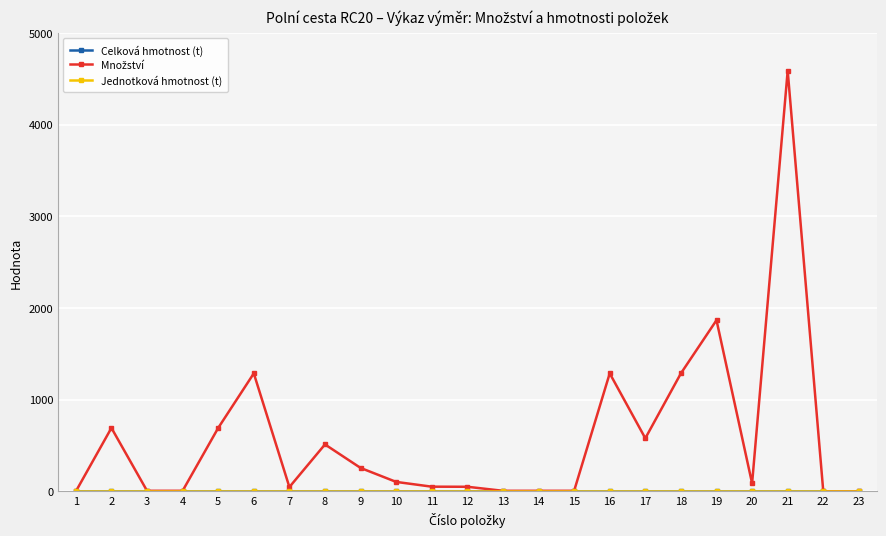

Which category has the highest value in the Celková hmotnost (t) series?

1